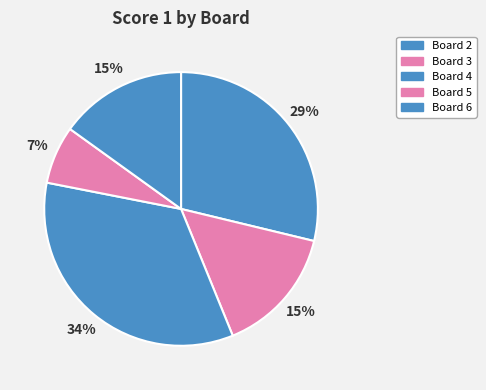

To the nearest percent, what percentage of the pie is Board 5?

7%